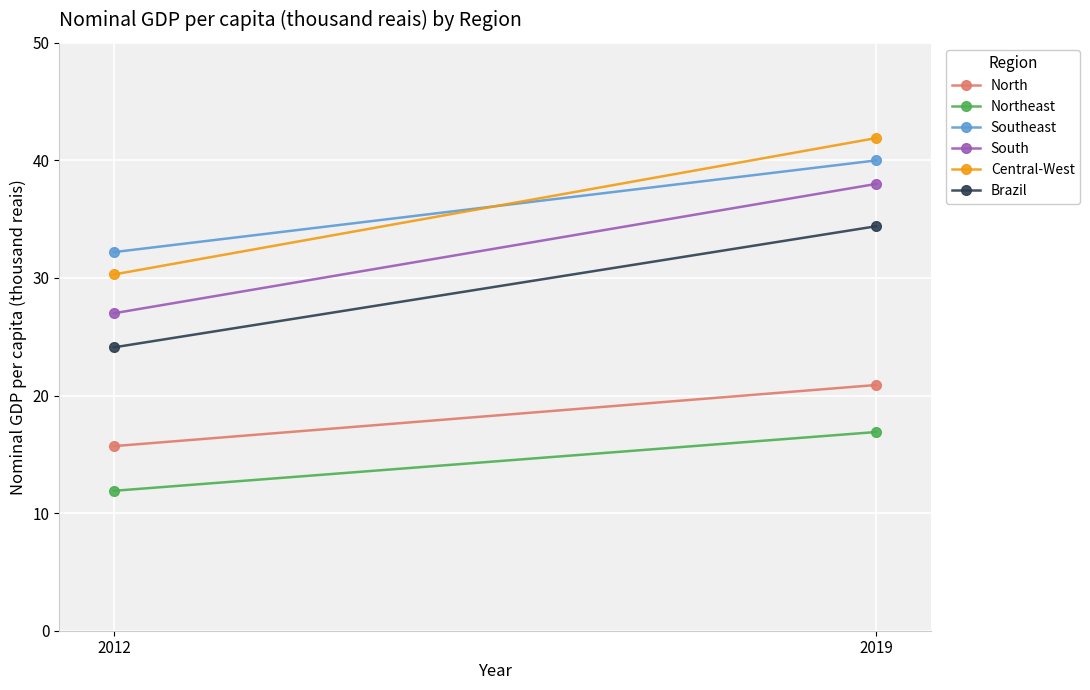

At how many categories does at least one series exceed 24?

2